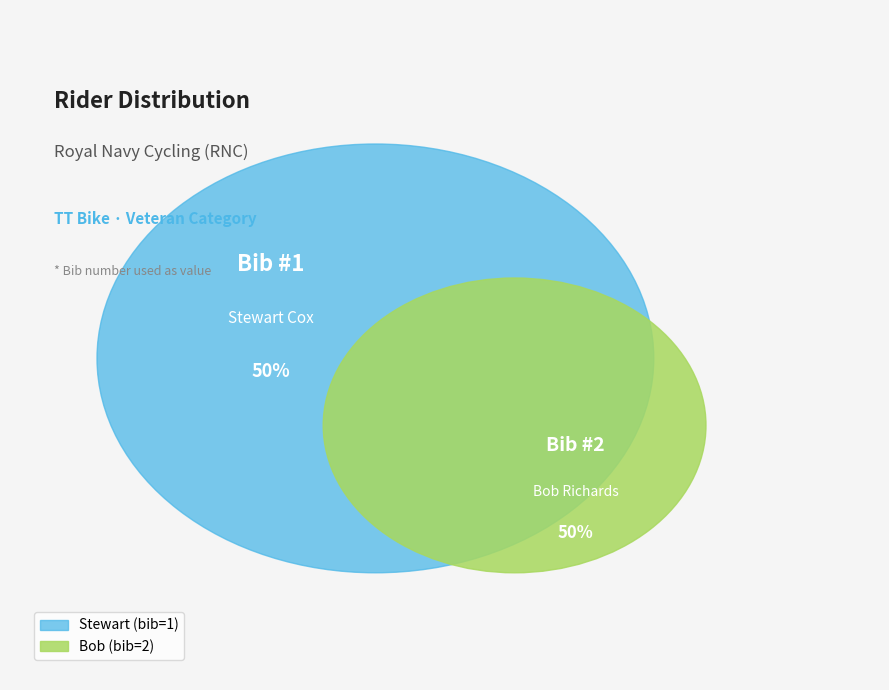

Rank the categories by value from highest to lowest.

Bob, Stewart